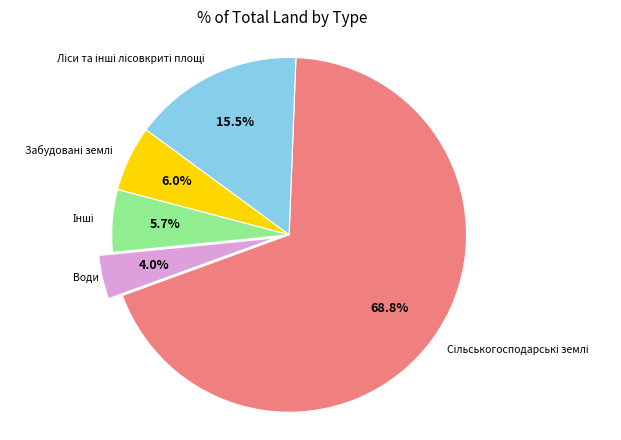

Is there a majority slice in this chart?

Yes